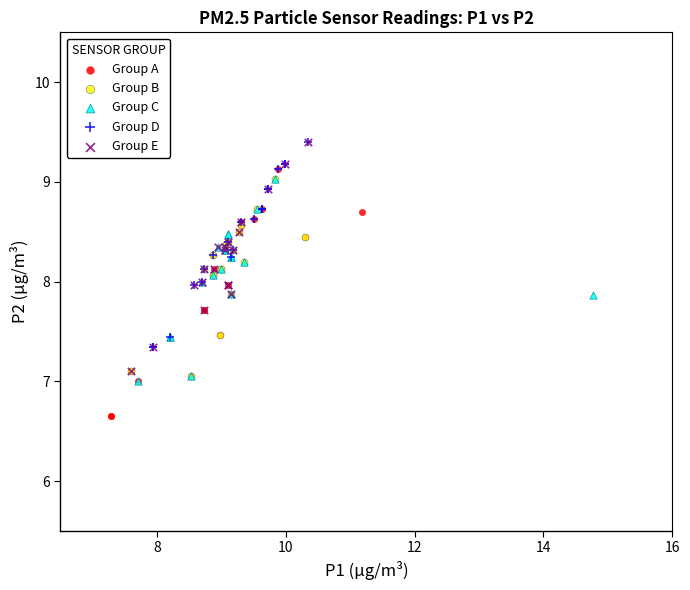

What are all the series names shown in the legend?

Group A, Group B, Group C, Group D, Group E